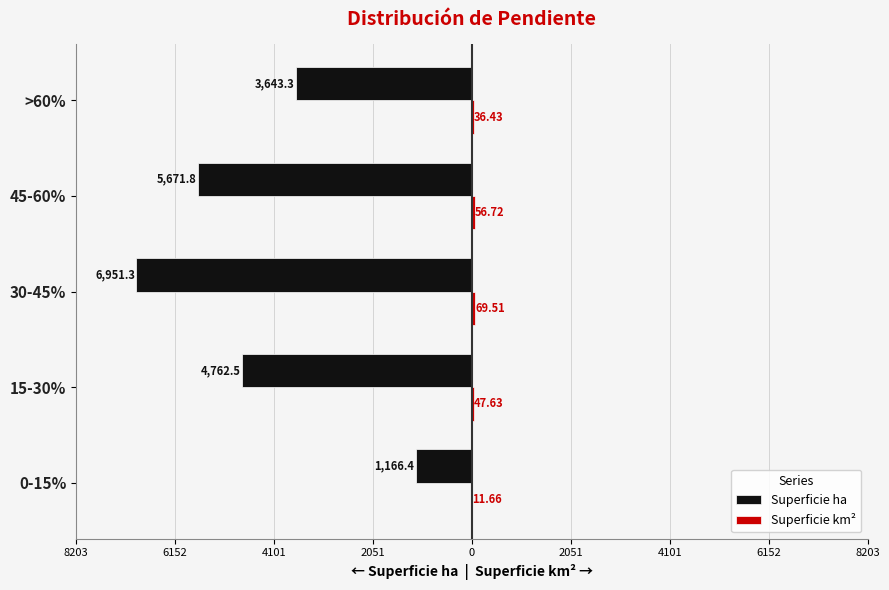

What is the value of the Superficie ha bar at the 4th from the left?

-5671.8